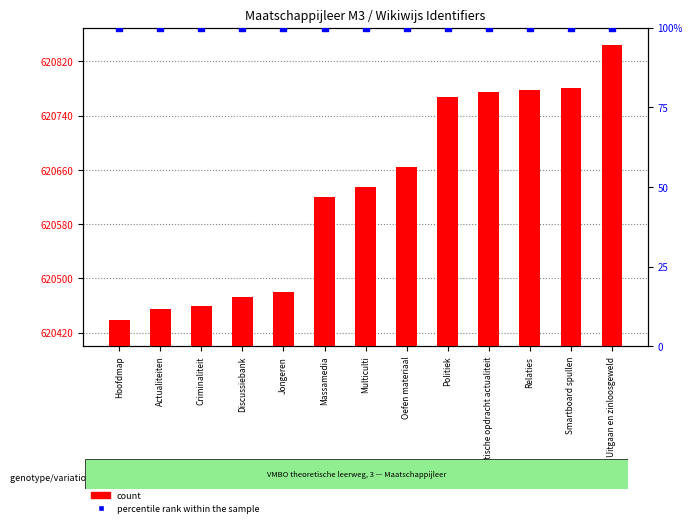

Which series has the largest total across all categories?

count